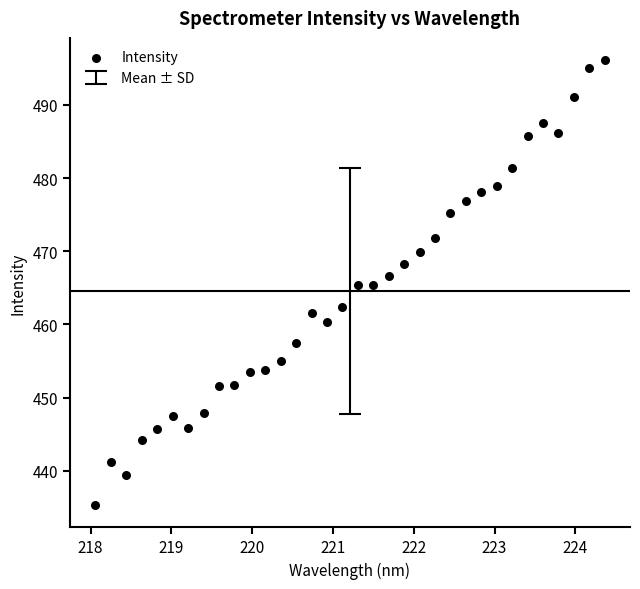

What is the range of Y values (max minus min)?

60.8